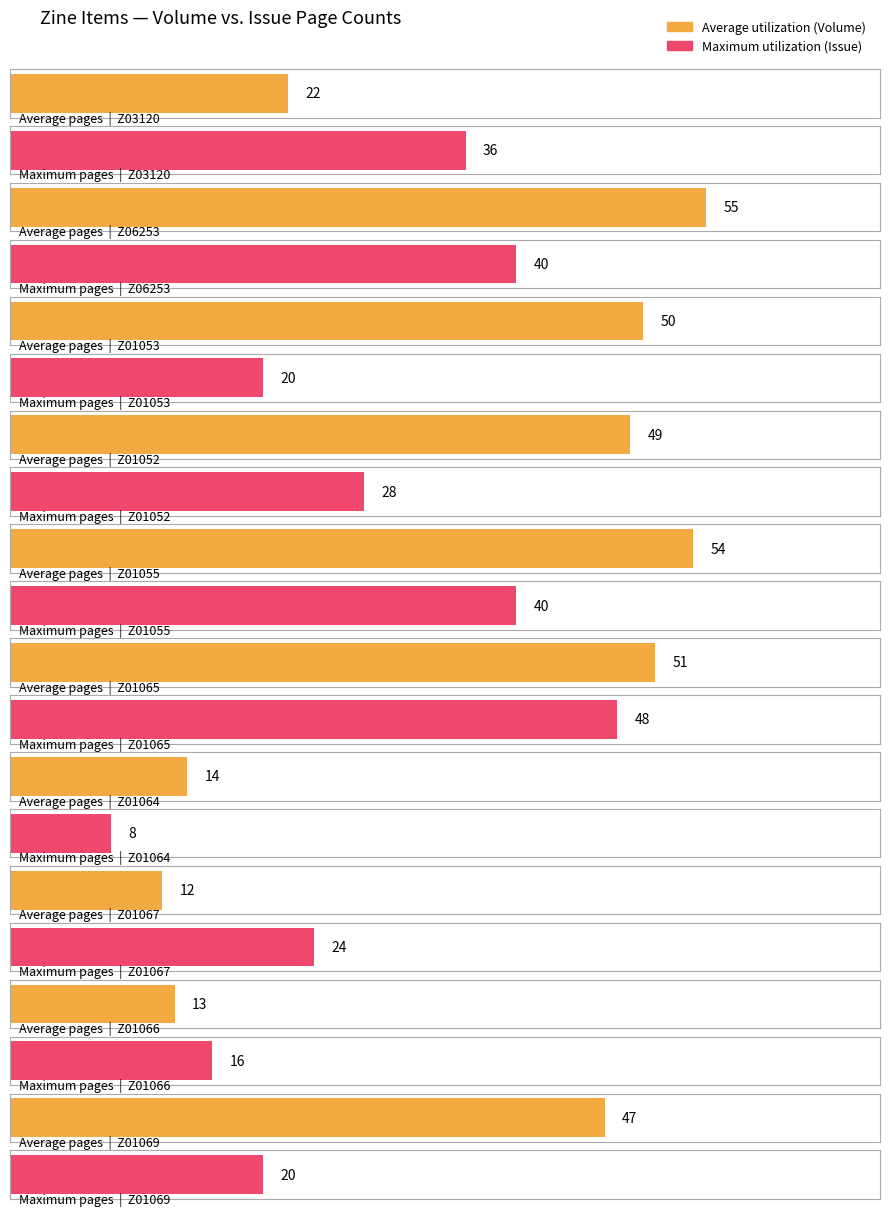

What is the maximum value for Maximum utilization?

48